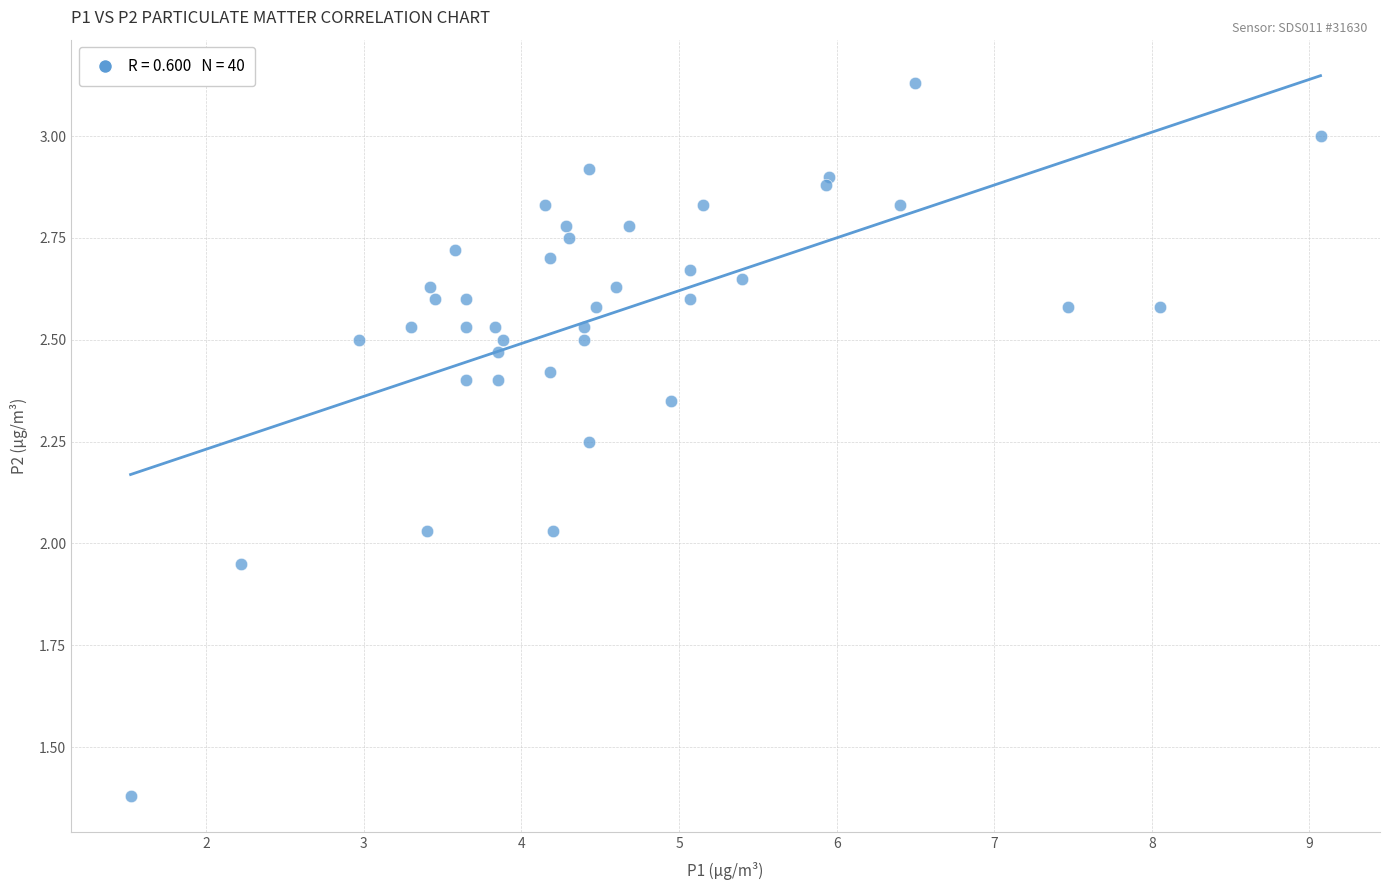

What is the range of X values (max minus min)?

7.6